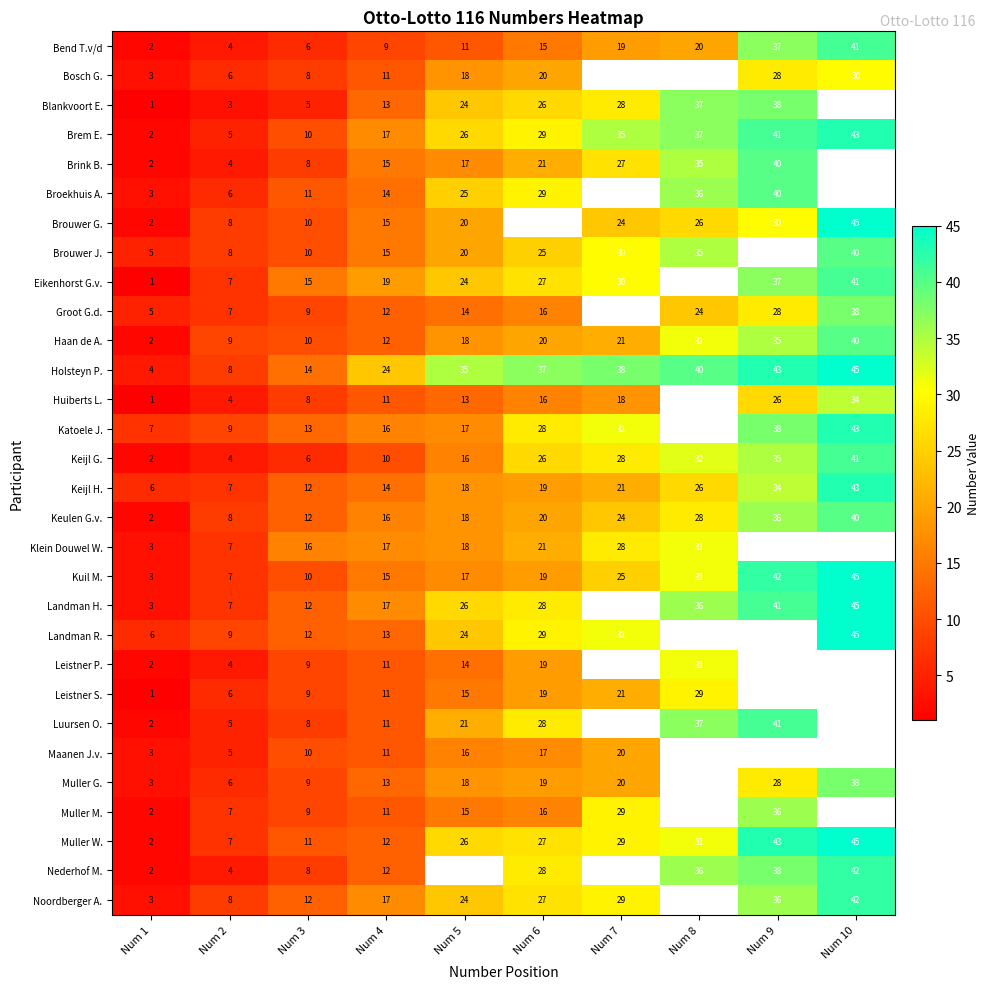

How many data points in Keijl H. are less than 19?

5